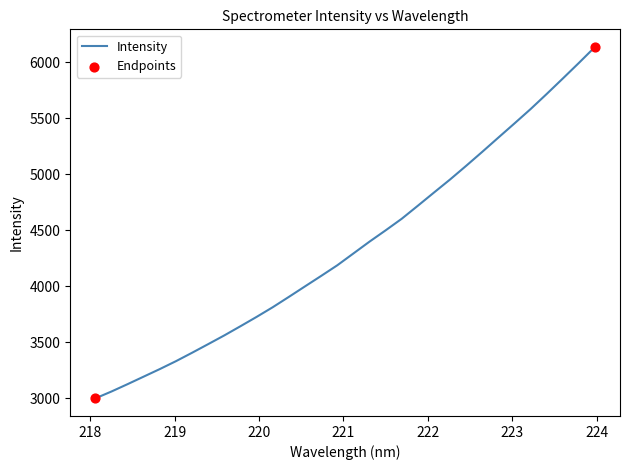

What is the difference between the maximum and minimum values?

3139.2